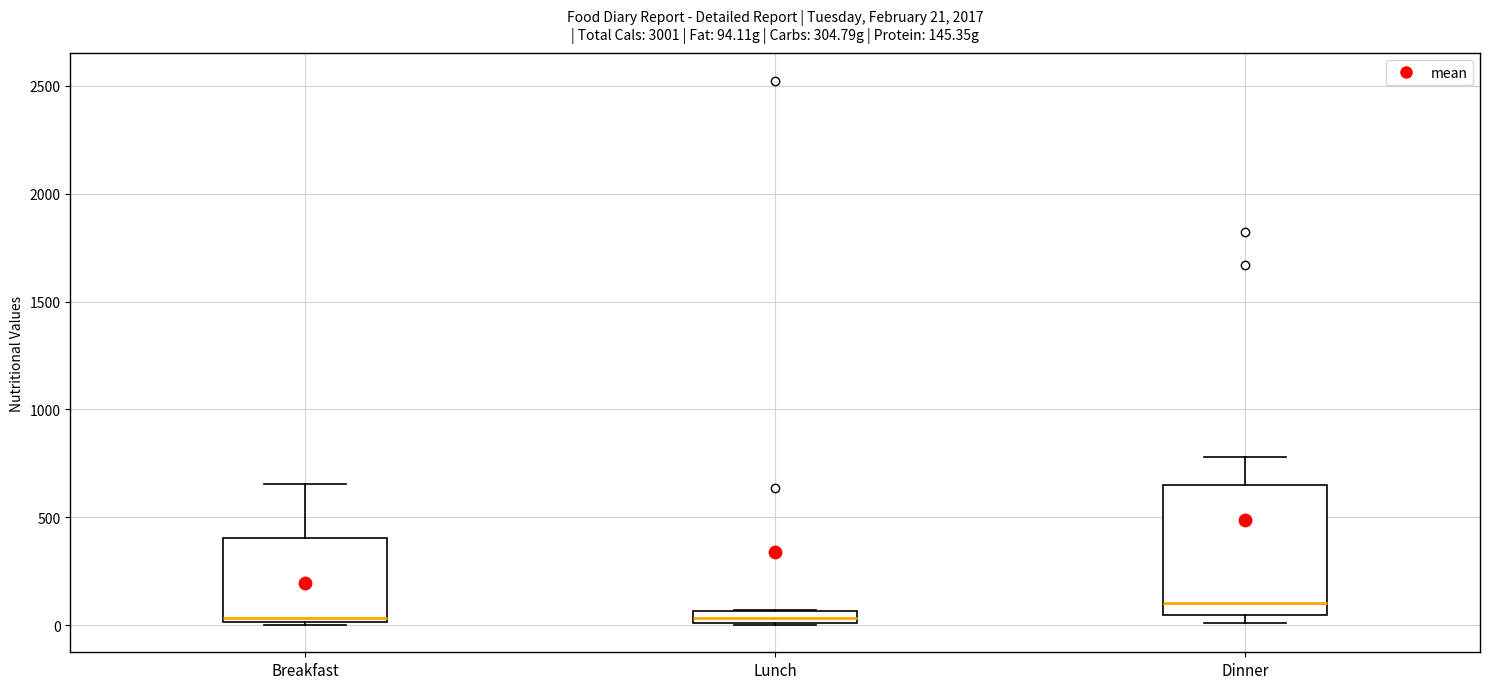

Which box's median line is the highest?

Dinner